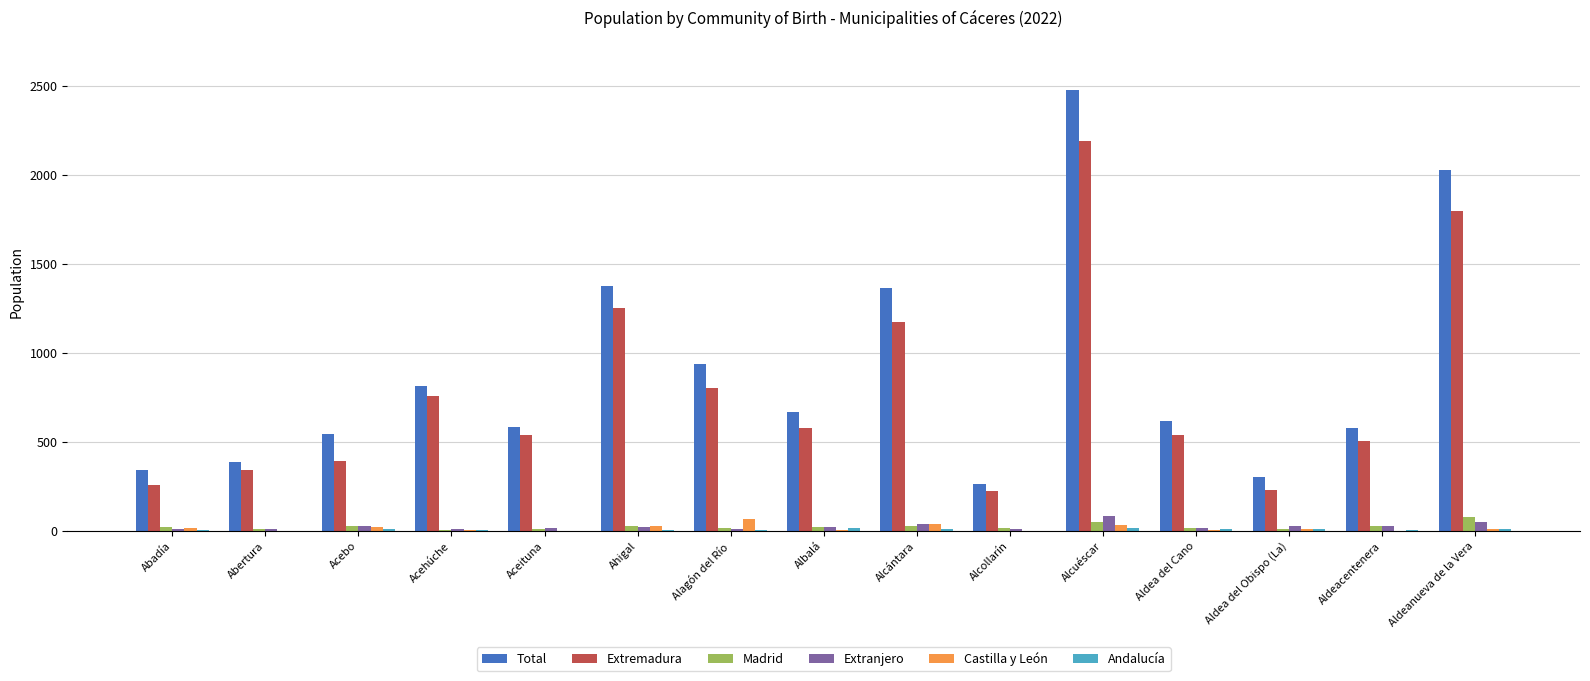

What is the average value of the Total series?

886